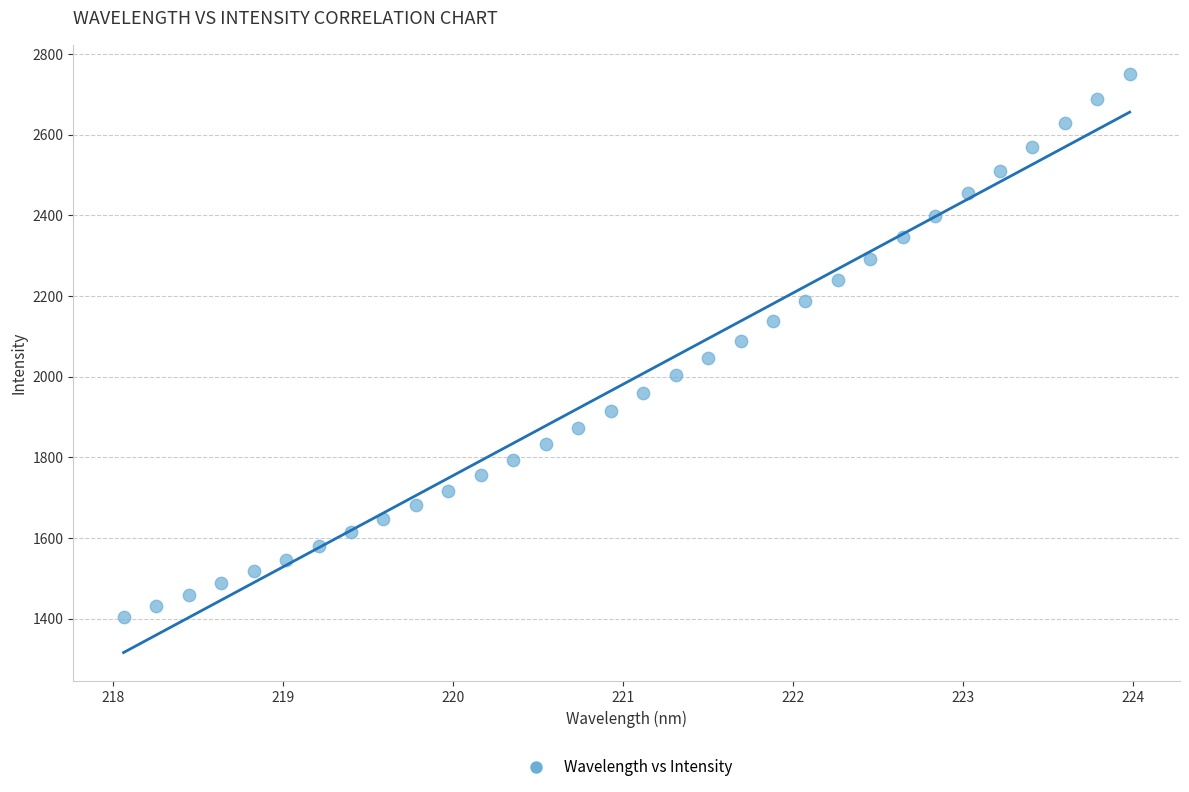

What is the range of Y values (max minus min)?

1346.9